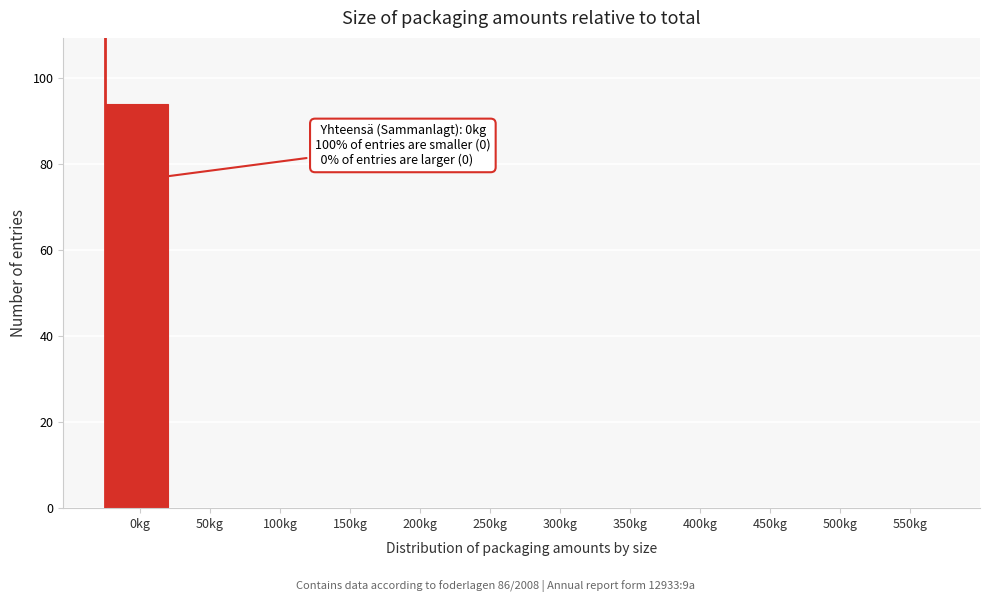

Reading left to right, extract all data points from this chart.

0kg=94	50kg=0	100kg=0	150kg=0	200kg=0	250kg=0	300kg=0	350kg=0	400kg=0	450kg=0	500kg=0	550kg=0